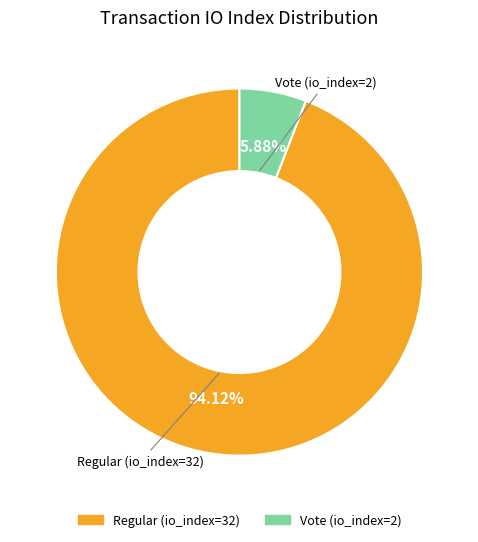

Between Regular (io_index=32) and Vote (io_index=2), which is larger?

Regular (io_index=32)